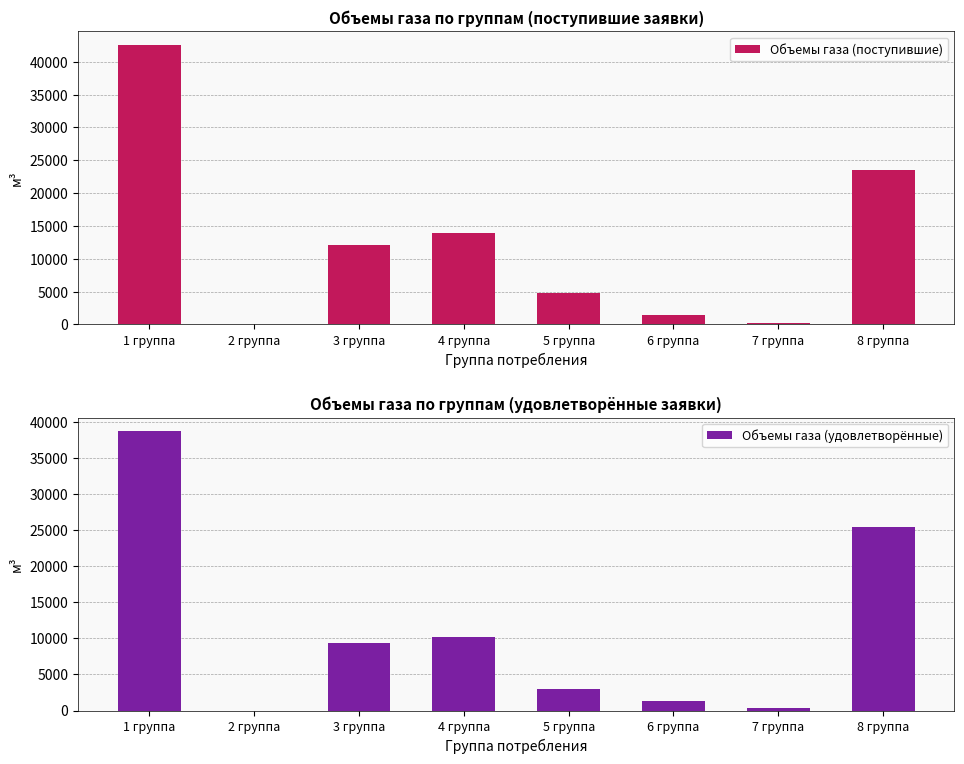

How many bars are there in total?

16